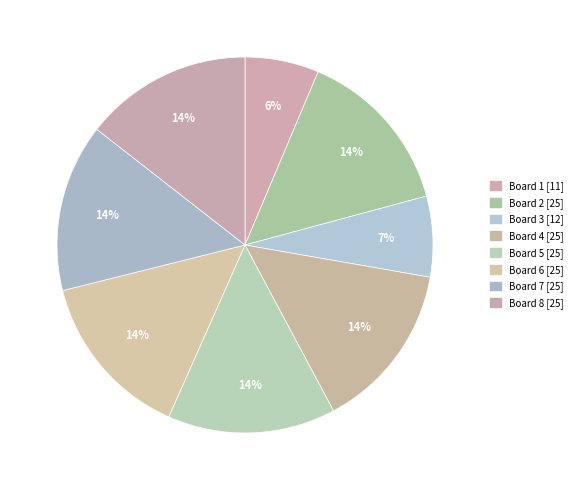

Is there a majority slice in this chart?

No